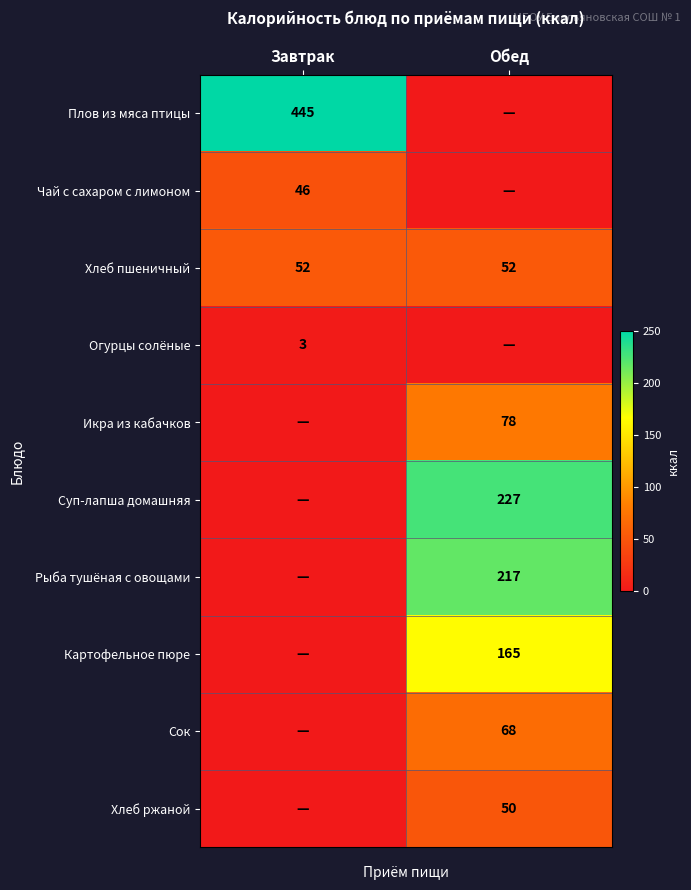

The Сок series shows 34 at Обед. True or false?

False